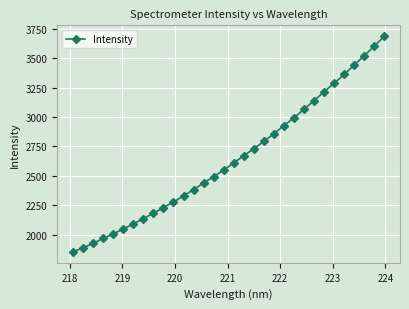

Reading left to right, list all the values displayed in this chart.

1853.0	1889.0	1925.8	1967.8	2006.7	2047.9	2090.7	2136.5	2182.6	2230.6	2277.6	2329.5	2384.0	2438.6	2494.6	2548.9	2610.5	2671.4	2731.7	2792.5	2859.1	2927.6	2994.7	3066.6	3139.3	3215.5	3287.9	3362.4	3443.1	3522.7	3603.6	3687.6